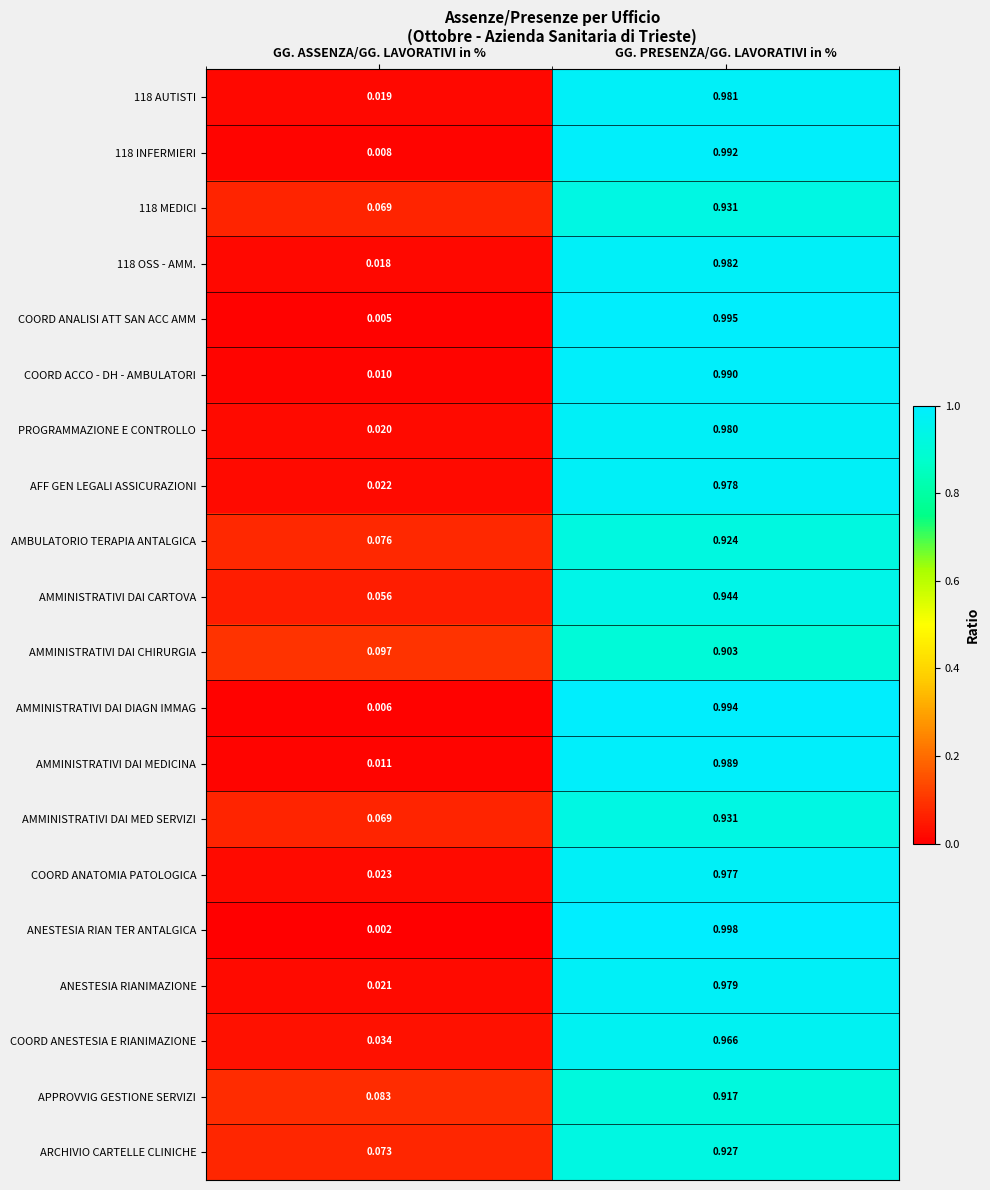

How many distinct data groups are displayed?

20